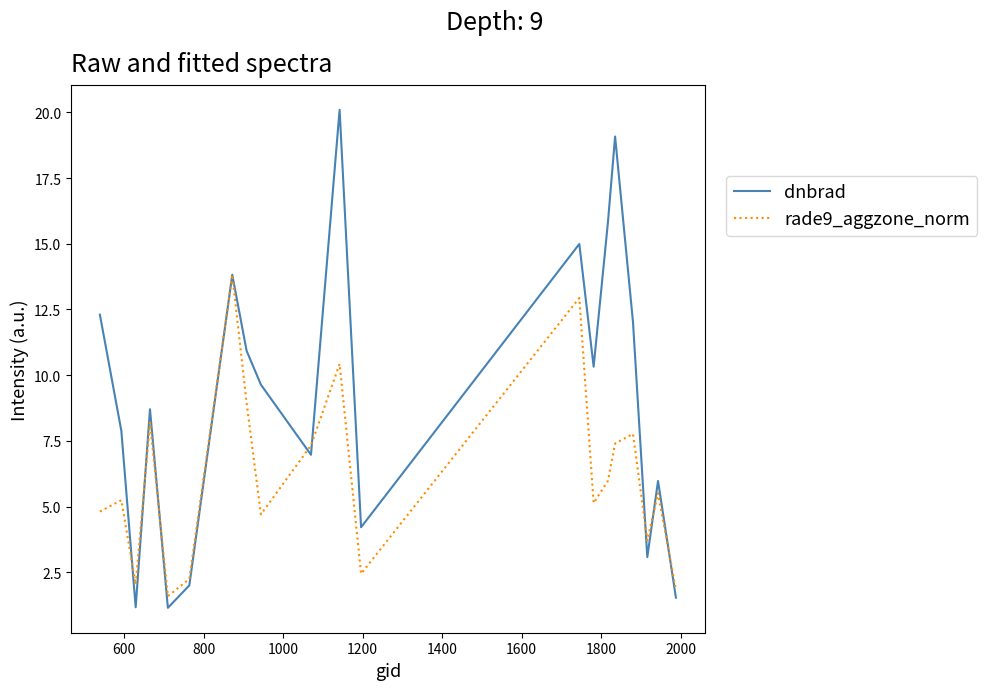

True or false: dnbrad and rade9_aggzone_norm intersect in this chart.

True